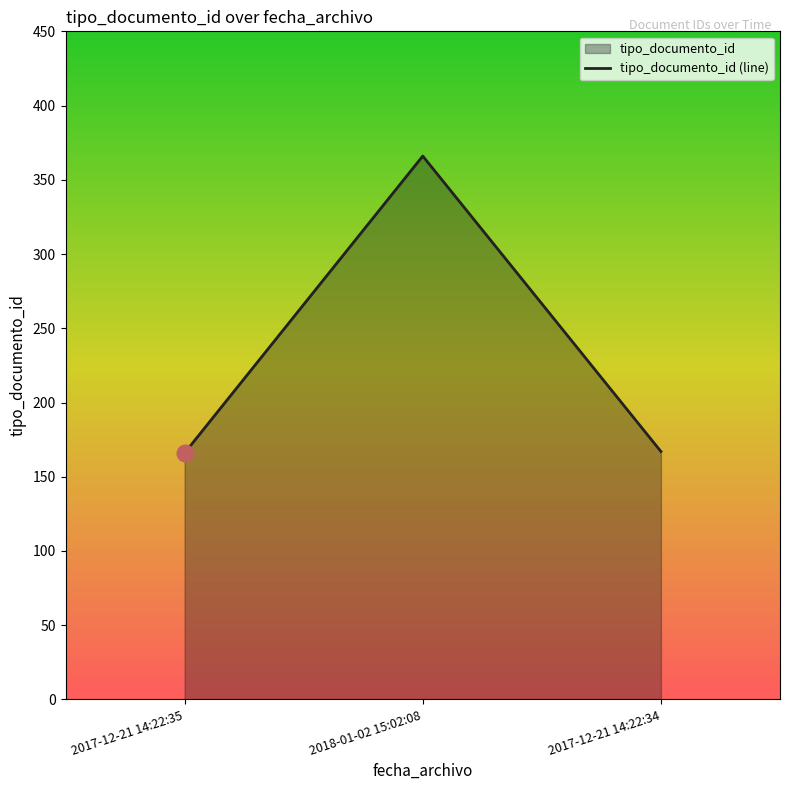

Is it true that the value at 2018-01-02 15:02:08 is 366?

True